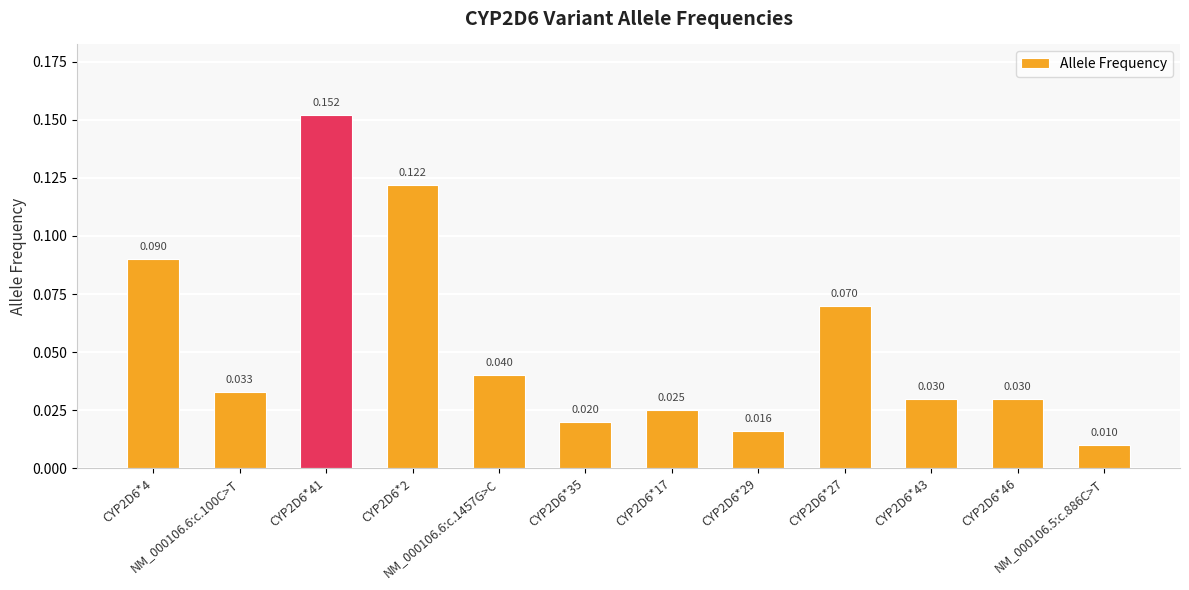

Reading right to left, extract all data points from this chart.

NM_000106.5:c.886C>T=0.0	CYP2D6*46=0.0	CYP2D6*43=0.0	CYP2D6*27=0.1	CYP2D6*29=0.0	CYP2D6*17=0.0	CYP2D6*35=0.0	NM_000106.6:c.1457G>C=0.0	CYP2D6*2=0.1	CYP2D6*41=0.2	NM_000106.6:c.100C>T=0.0	CYP2D6*4=0.1